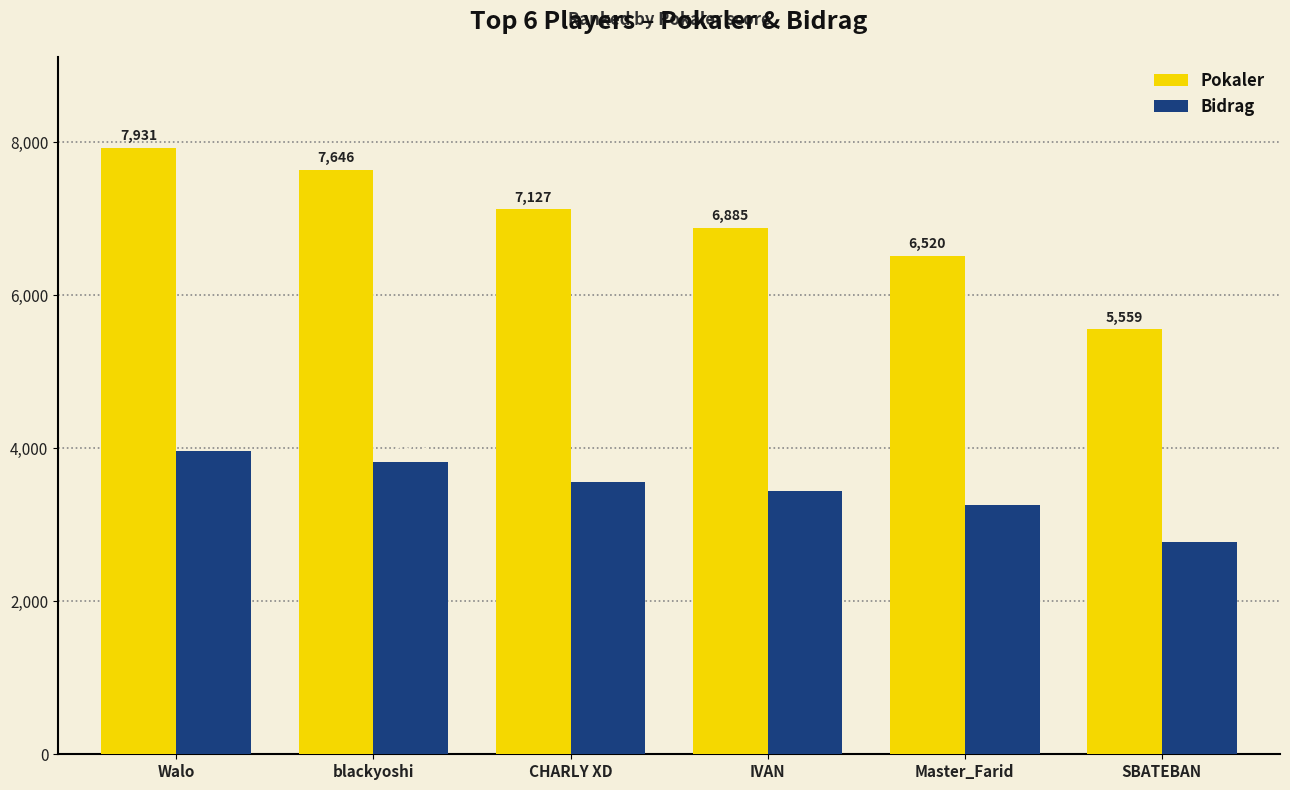

Which series has the largest range (max minus min)?

Pokaler